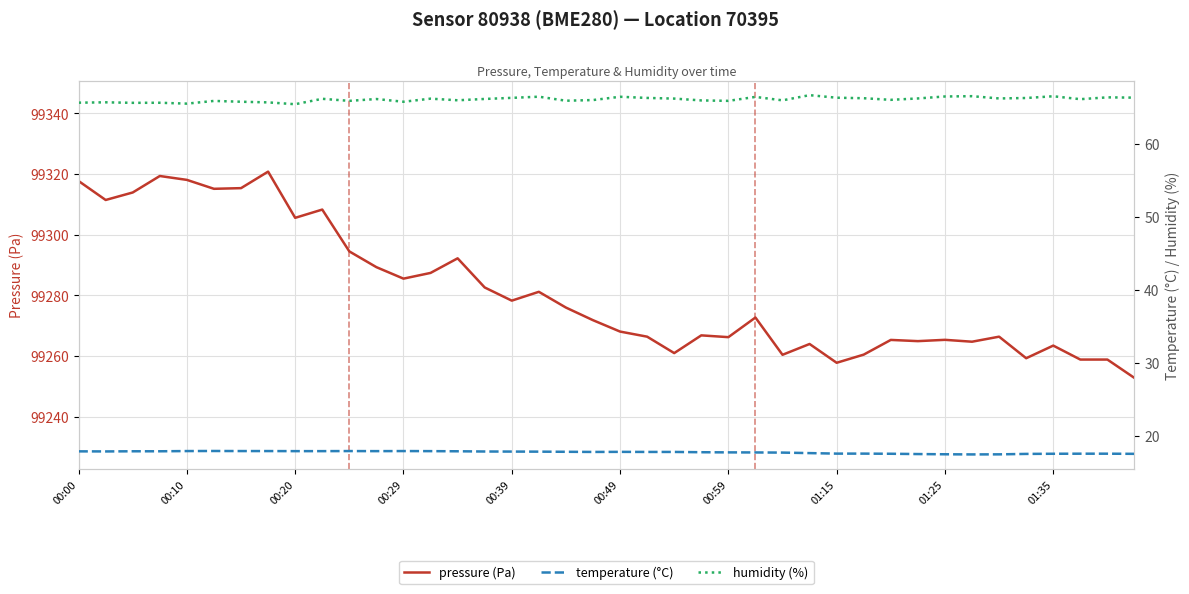

What is the lowest value of the temperature (°C) series?

17.5